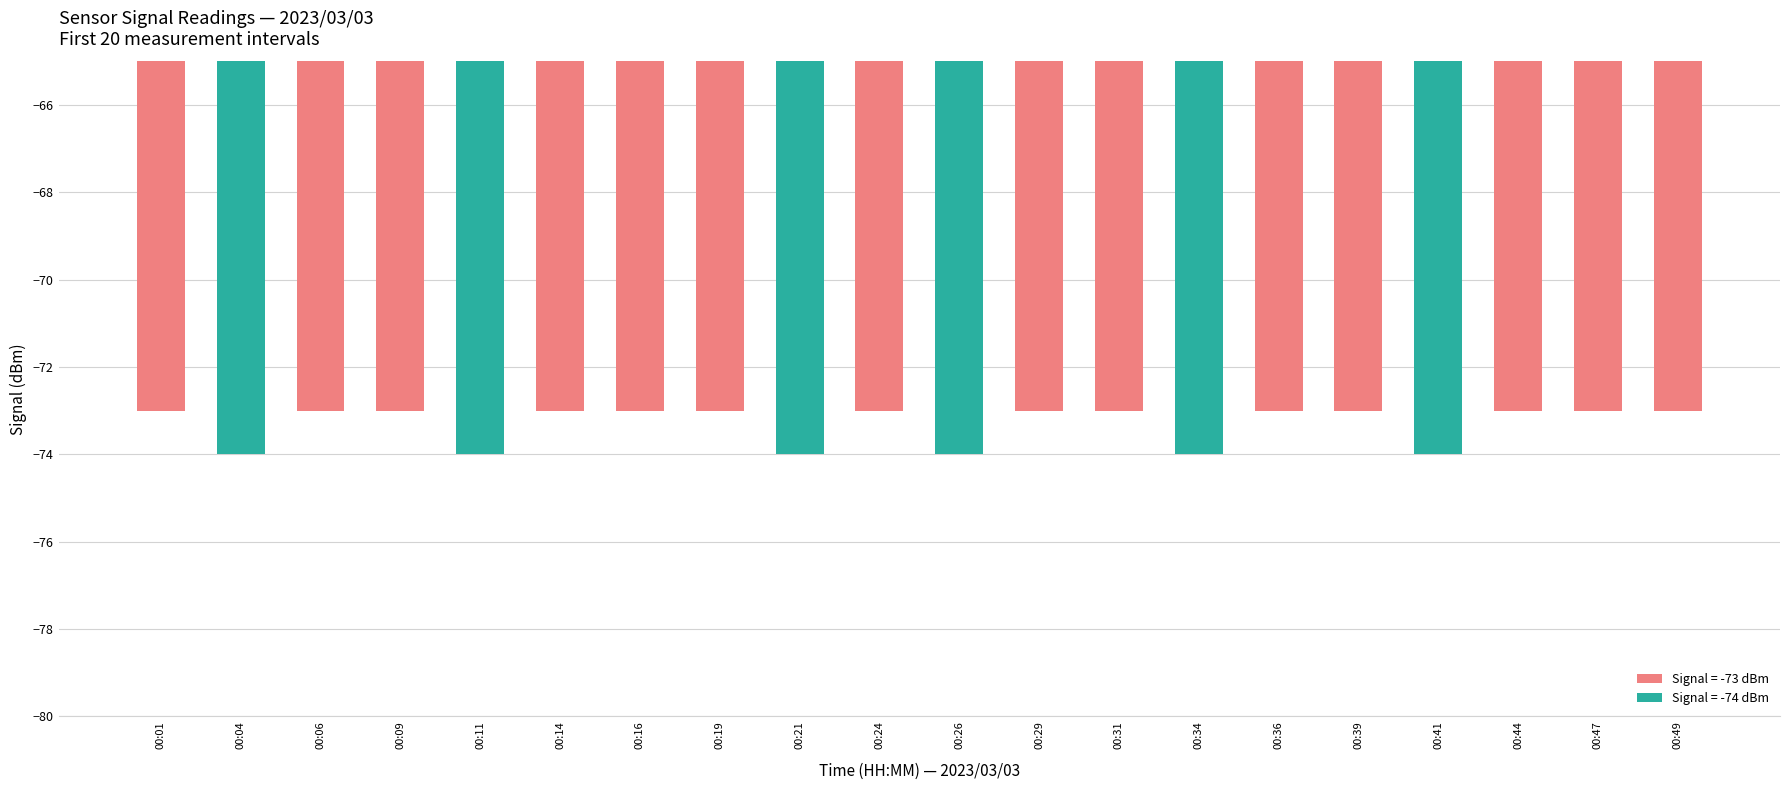

What is the greatest value displayed?

-73